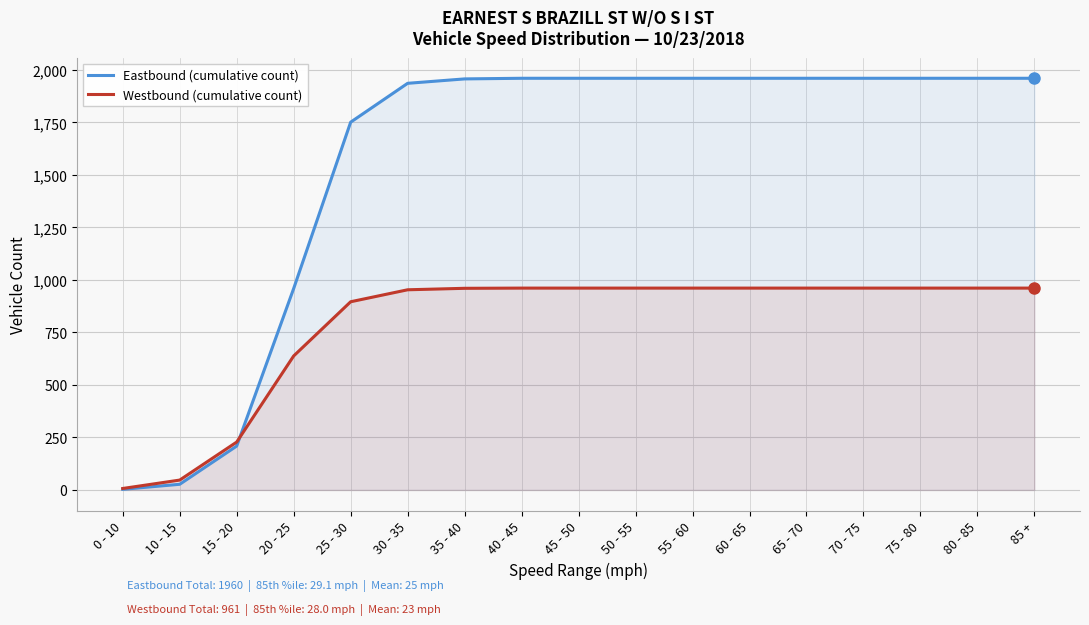

Which label corresponds to the smallest value in the chart?

0 - 10